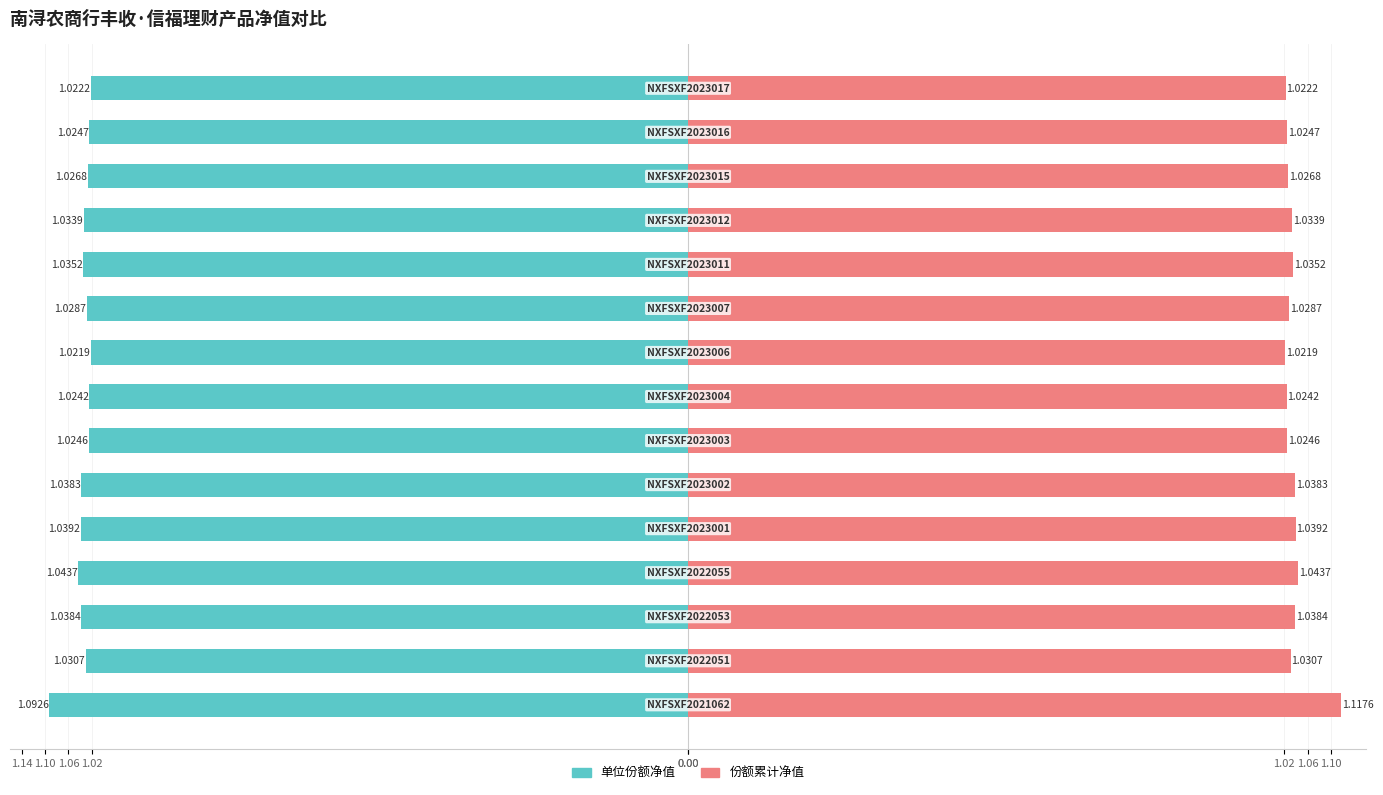

Reading left to right, list all the values displayed in this chart.

单位份额净值: -1.1	-1.0	-1.0	-1.0	-1.0	-1.0	-1.0	-1.0	-1.0	-1.0	-1.0	-1.0	-1.0	-1.0	-1.0
份额累计净值: 1.1	1.0	1.0	1.0	1.0	1.0	1.0	1.0	1.0	1.0	1.0	1.0	1.0	1.0	1.0